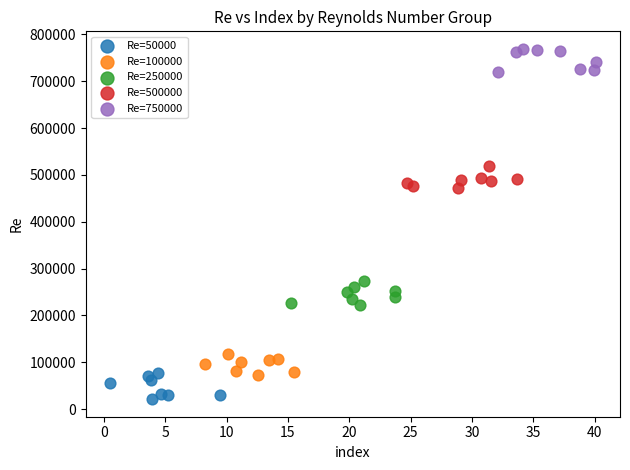

What are all the series names shown in the legend?

Re=50000, Re=100000, Re=250000, Re=500000, Re=750000